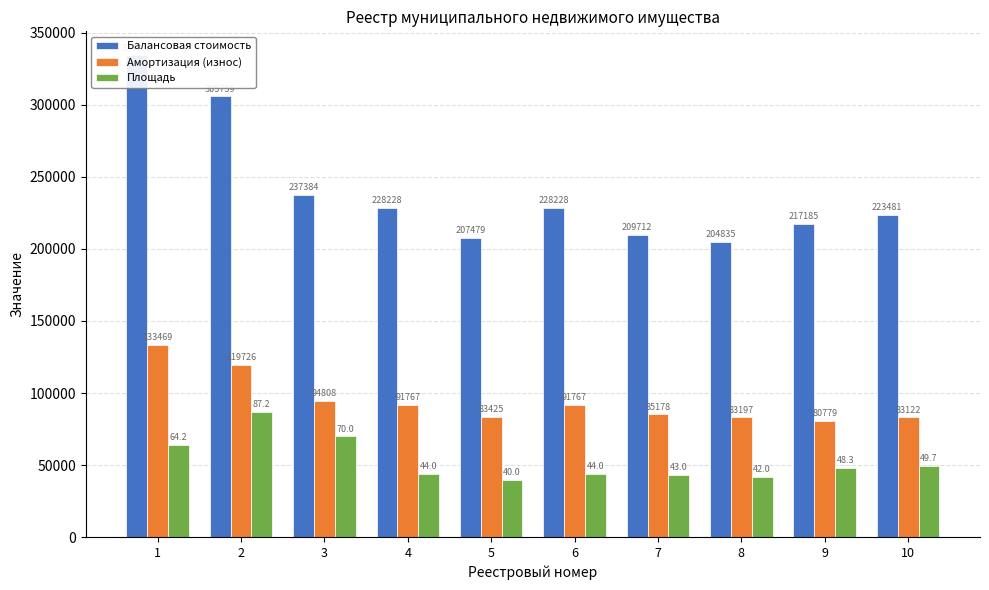

Rank the series by their maximum value, from lowest to highest.

Площадь, Амортизация (износ), Балансовая стоимость